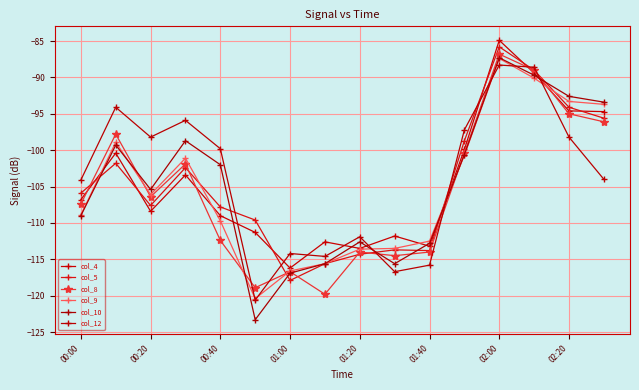

True or false: col_4 has more than 1 interior local peaks.

True